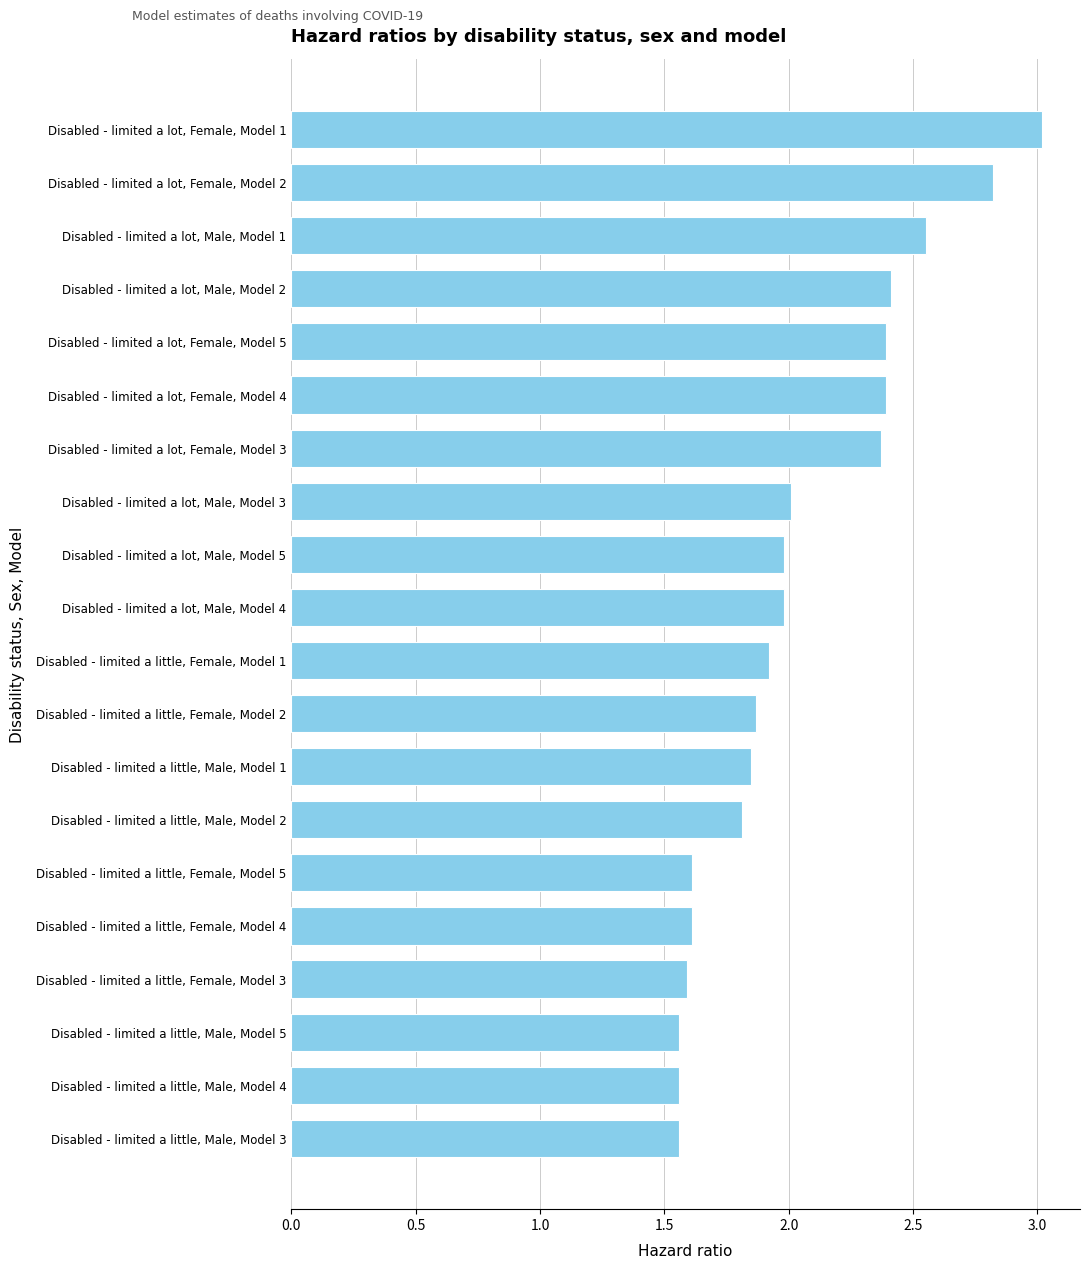

What is the change in value from Disabled - limited a little, Male, Model 5 to Disabled - limited a little, Male, Model 1?

+0.3